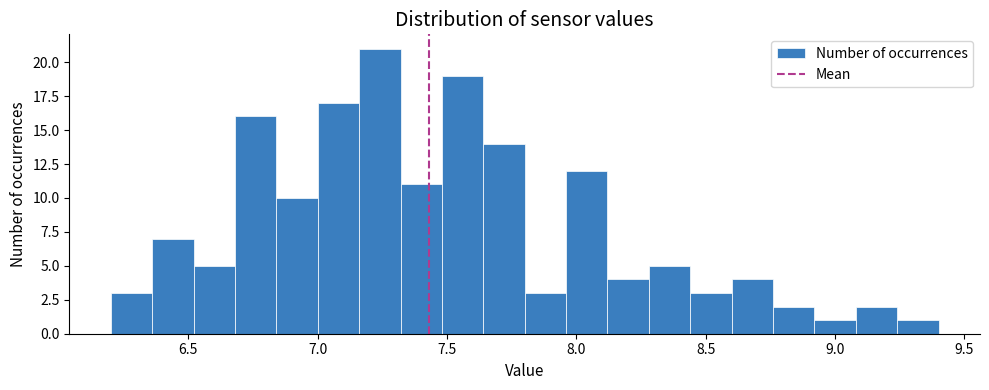

Around what value on the x-axis is the tallest bar? Give the approximate position of its centre, as read against the axis.

7.25